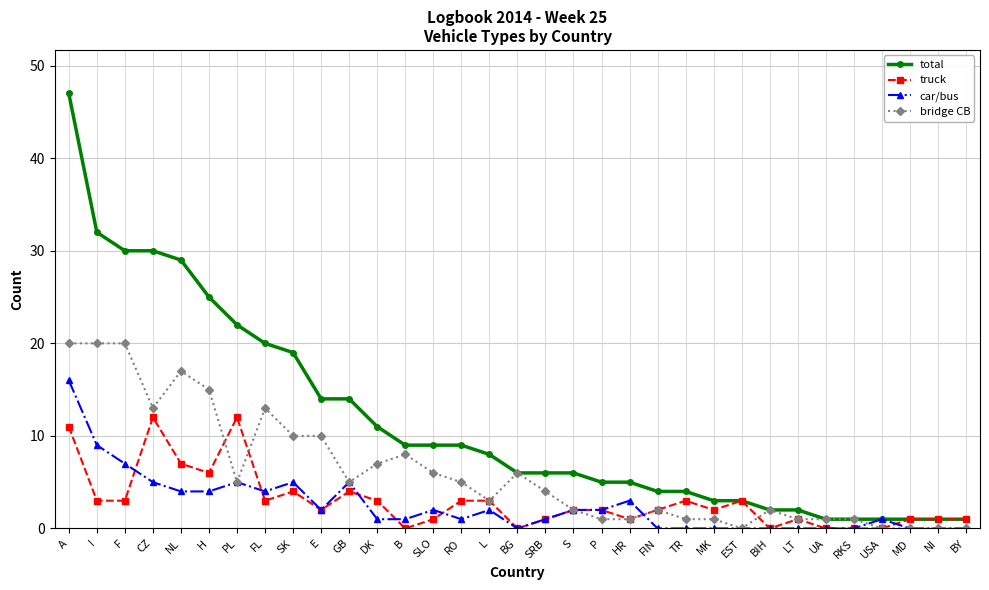

Count the number of categories in the chart.

33